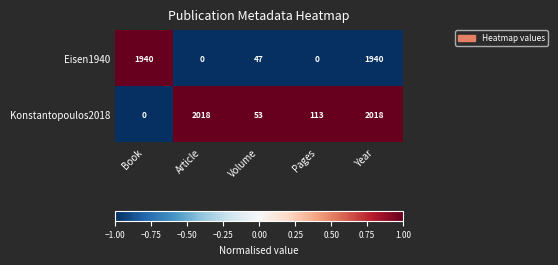

True or false: Eisen1940 has a value of 1940 at Year.

True